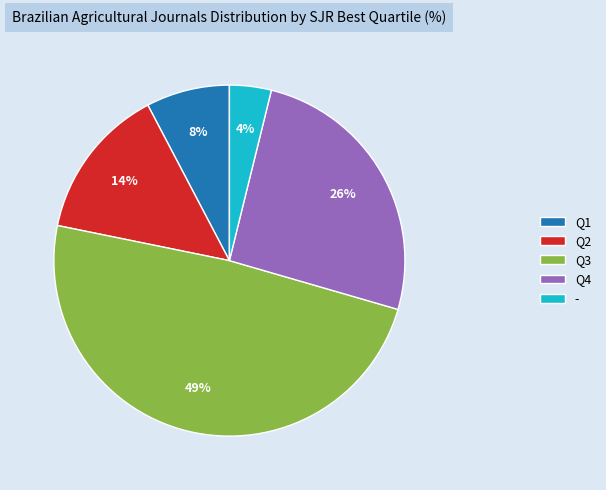

To the nearest percent, what percentage of the pie is Q1?

8%